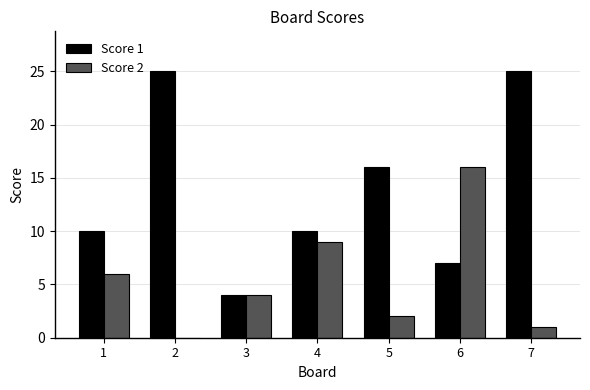

True or false: Score 2 has a value of 6 at 3.

False